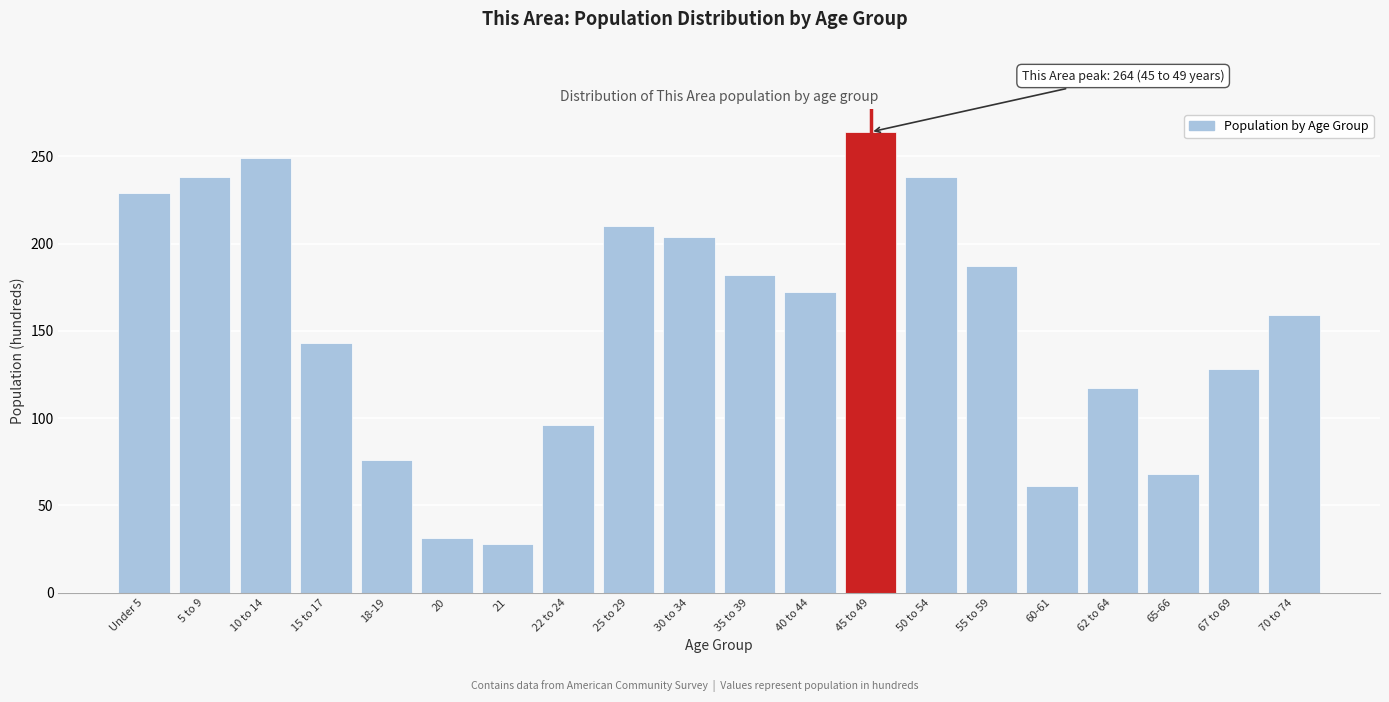

Reading left to right, what are all the values shown in this chart?

Under 5=229	5 to 9=238	10 to 14=249	15 to 17=143	18-19=76	20=31	21=28	22 to 24=96	25 to 29=210	30 to 34=204	35 to 39=182	40 to 44=172	45 to 49=264	50 to 54=238	55 to 59=187	60-61=61	62 to 64=117	65-66=68	67 to 69=128	70 to 74=159